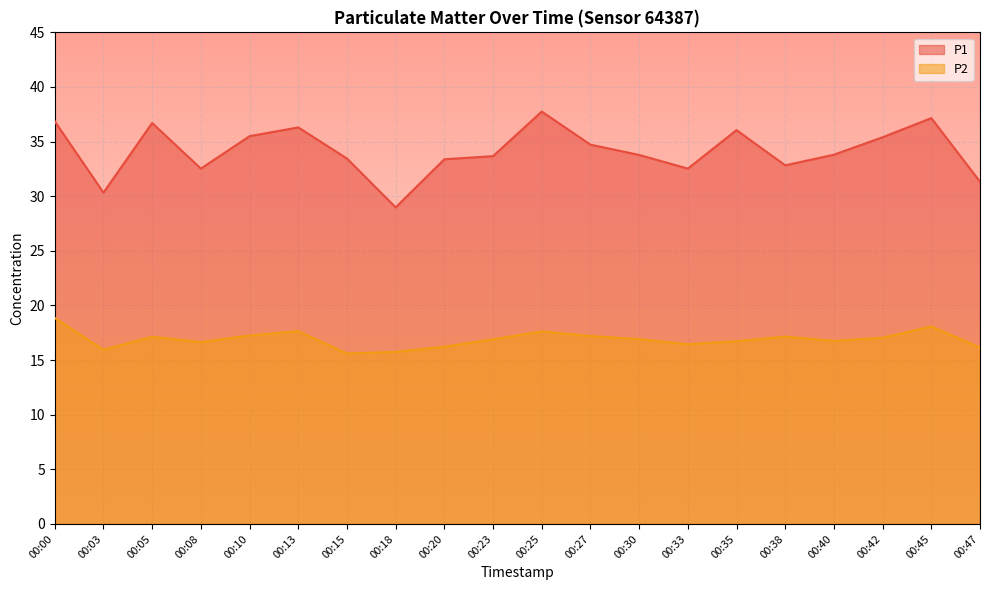

True or false: P1 has a value of 7.1 at 00:33.

False